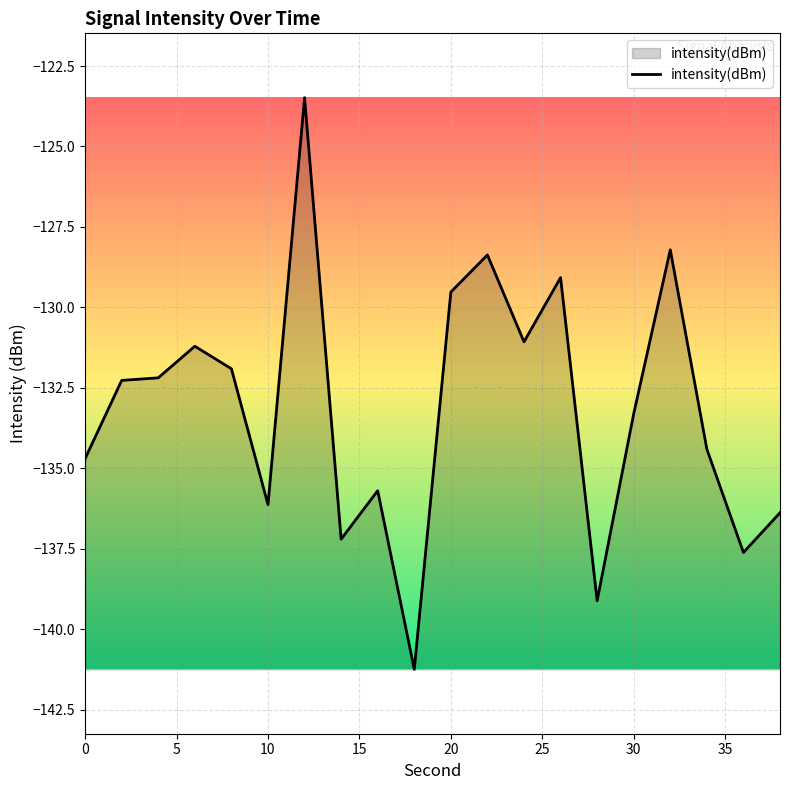

What is the greatest value displayed?

-123.5